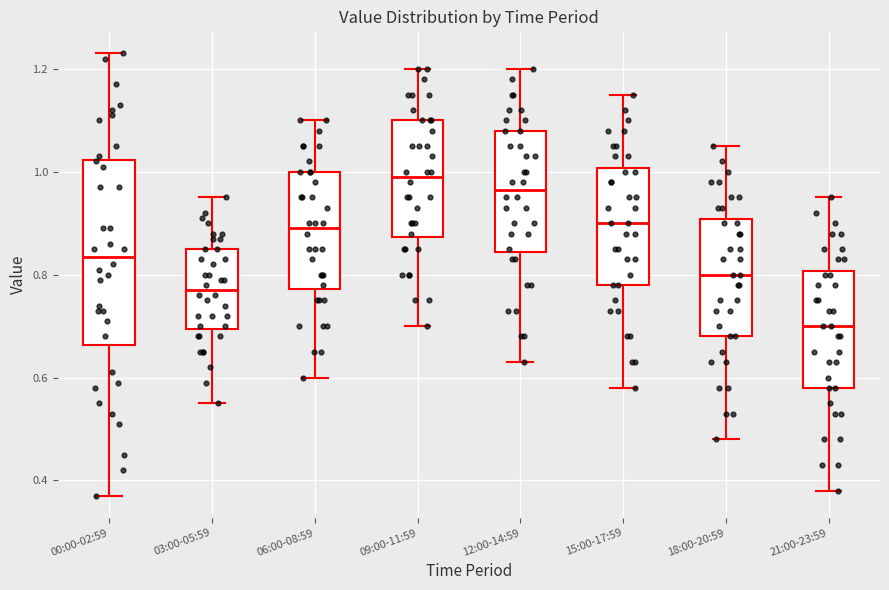

Reading left to right, transcribe this box plot: for each box, give where its median line is, the range the box spans, and where its two whiskers end, as read against the y-axis. The values are not printed on the chart, so give them approximately, as read against the axis.

00:00-02:59: median 0.84, box 0.66 to 1.02, whiskers 0.38 to 1.24
03:00-05:59: median 0.78, box 0.70 to 0.86, whiskers 0.56 to 0.96
06:00-08:59: median 0.90, box 0.78 to 1.00, whiskers 0.60 to 1.10
09:00-11:59: median 1.00, box 0.88 to 1.10, whiskers 0.70 to 1.20
12:00-14:59: median 0.96, box 0.84 to 1.08, whiskers 0.64 to 1.20
15:00-17:59: median 0.90, box 0.78 to 1.00, whiskers 0.58 to 1.16
18:00-20:59: median 0.80, box 0.68 to 0.90, whiskers 0.48 to 1.06
21:00-23:59: median 0.70, box 0.58 to 0.80, whiskers 0.38 to 0.96